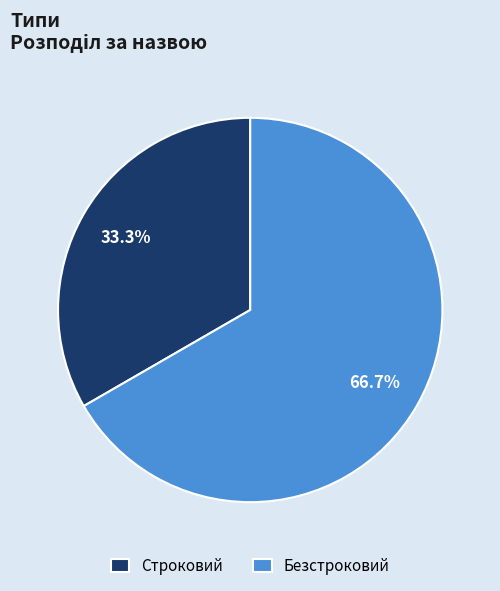

What is the largest slice in the pie chart?

Безстроковий